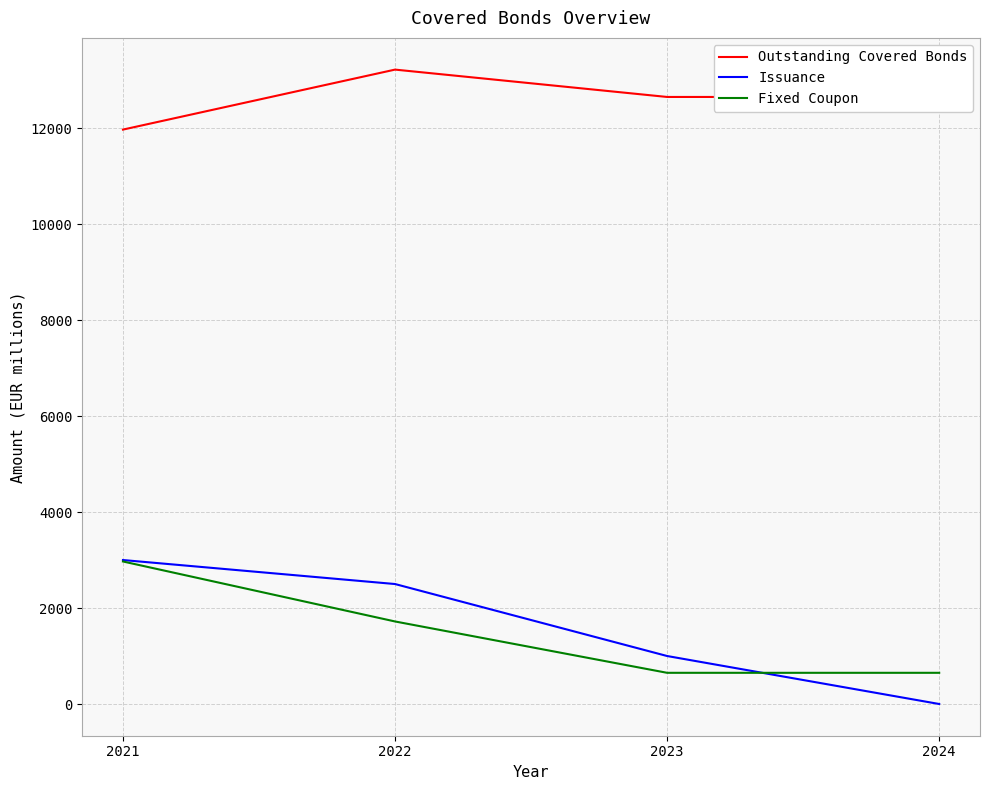

What is the spread (max minus min) of values at 2022?

11500